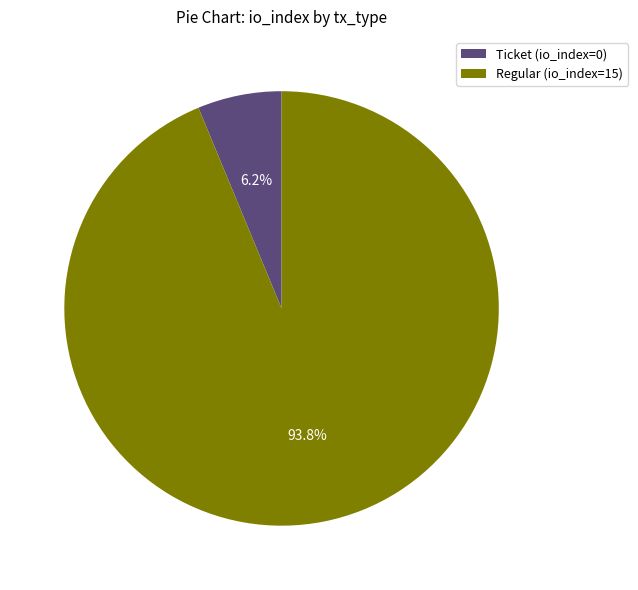

What is the smallest slice in the pie chart?

Ticket (io_index=0)